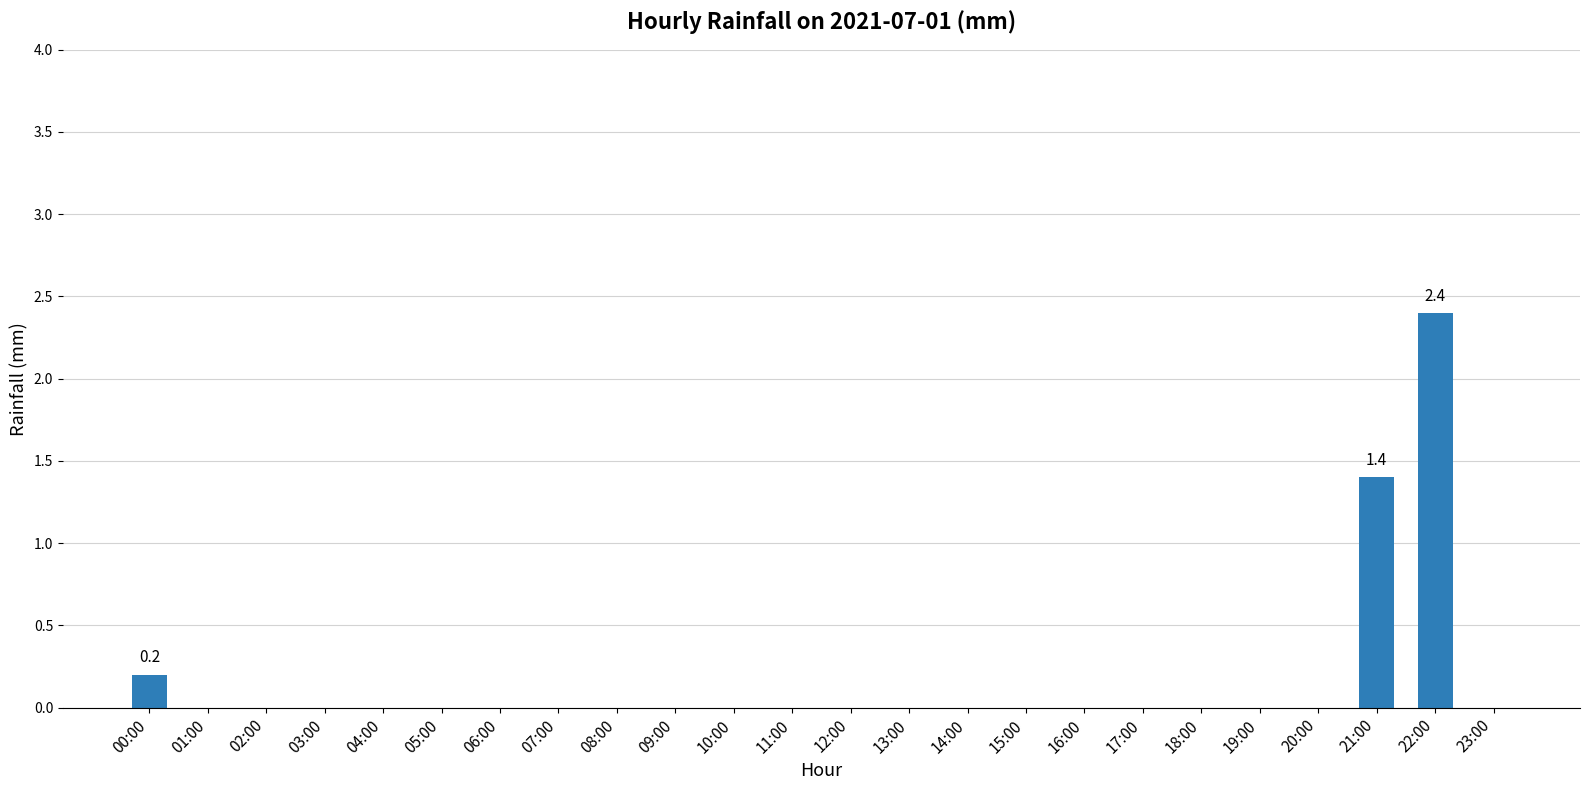

The value at 03:00 is 0.0. True or false?

True